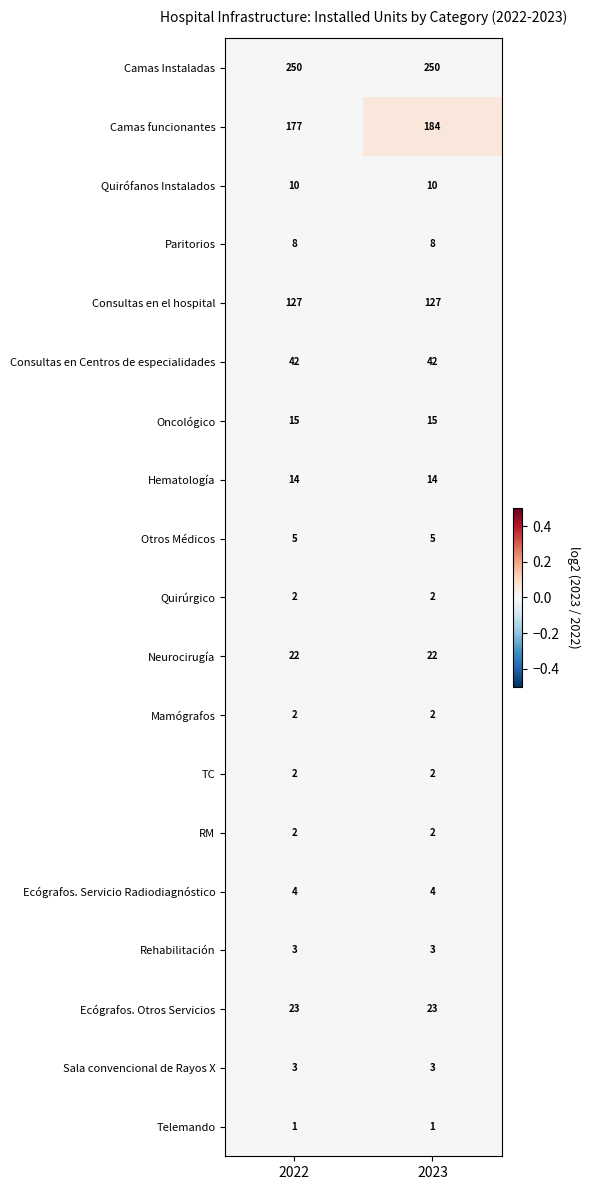

Which series has the largest total across all categories?

Camas Instaladas